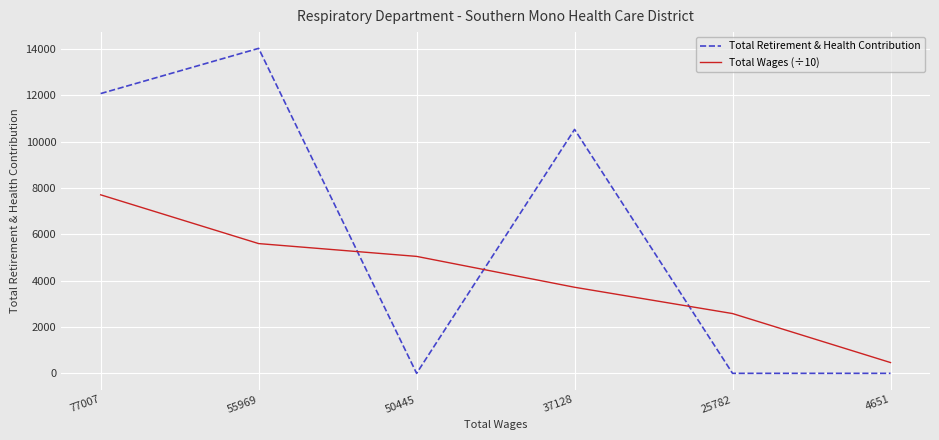

Which series changed the most between 77007 and 25782?

Total Retirement & Health Contribution